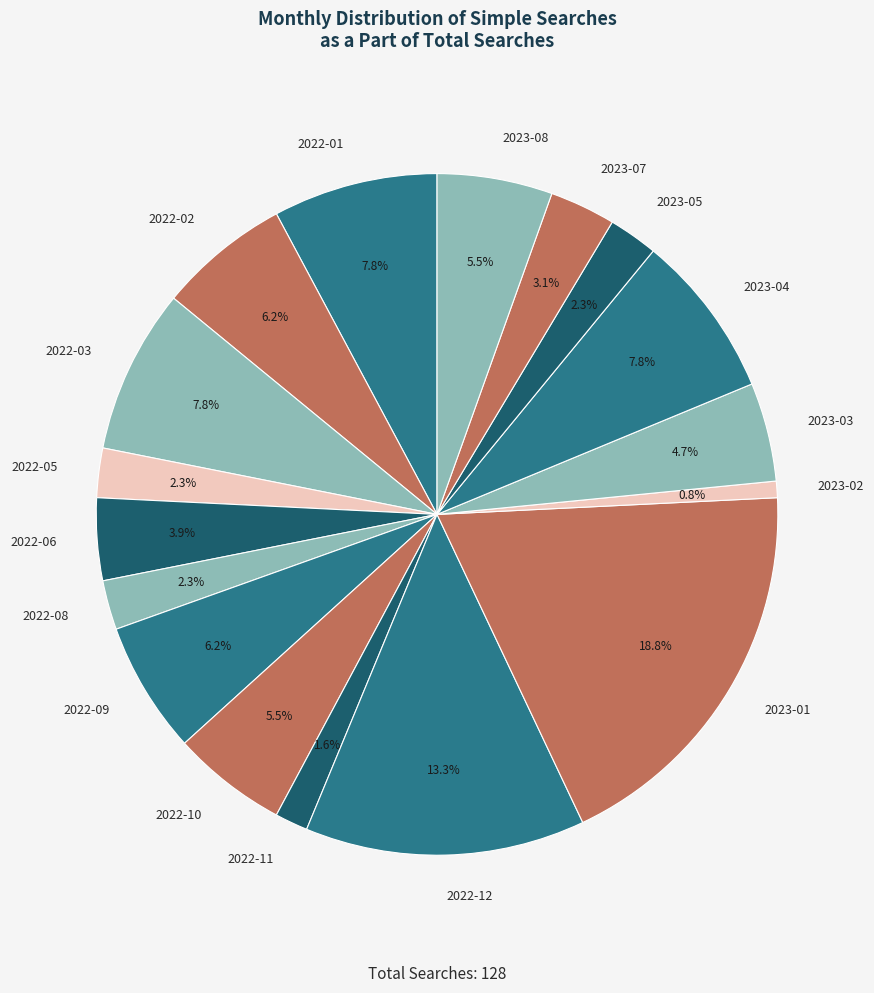

Approximately how many times larger is the value at 2023-07 compared to 2023-01?

0.2